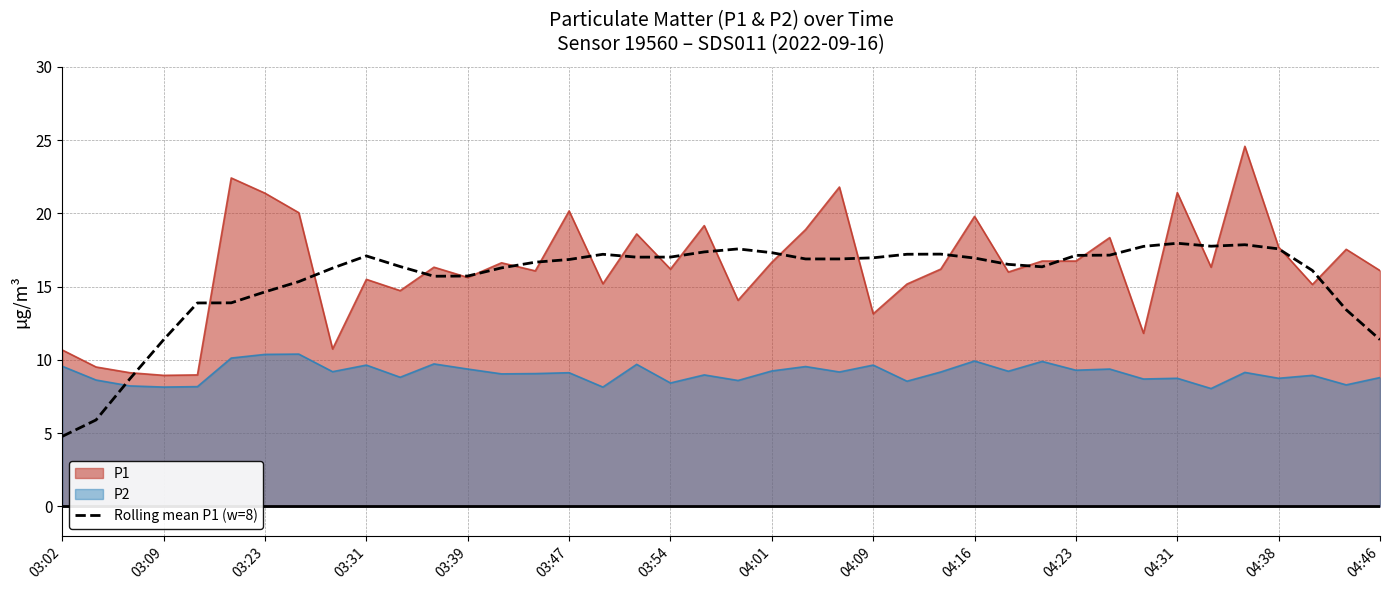

List the series in order of their peak value, highest first.

P1, Rolling mean P1 (w=8), P2